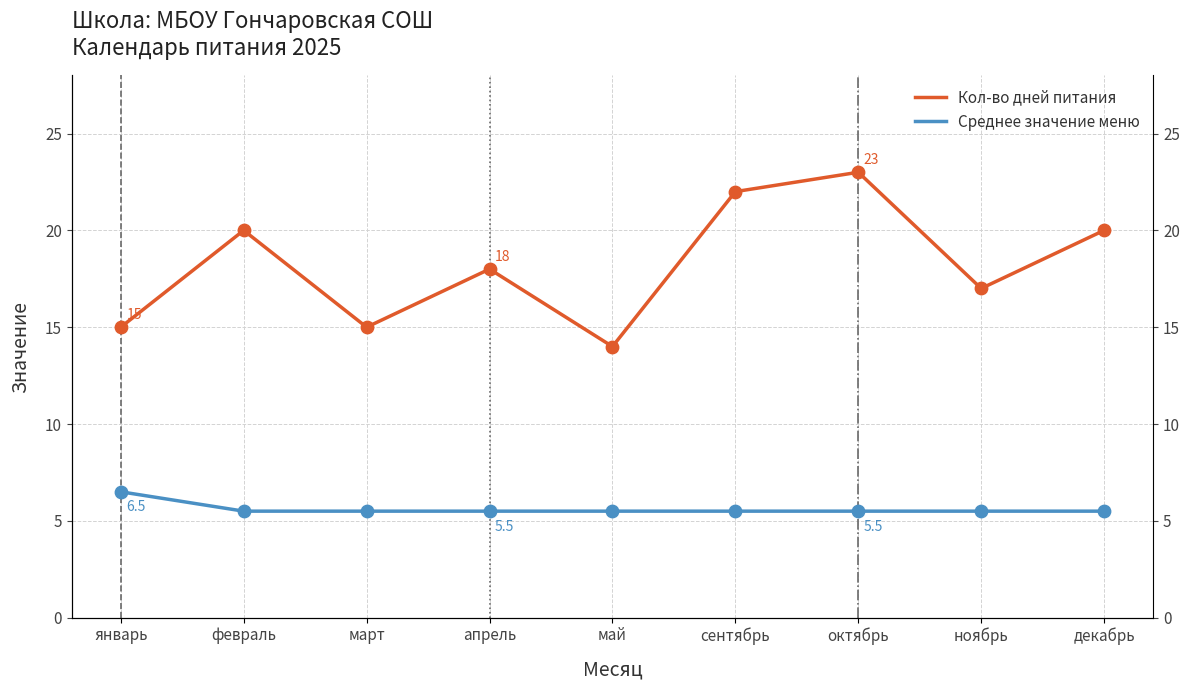

At how many categories does at least one series exceed 21?

2